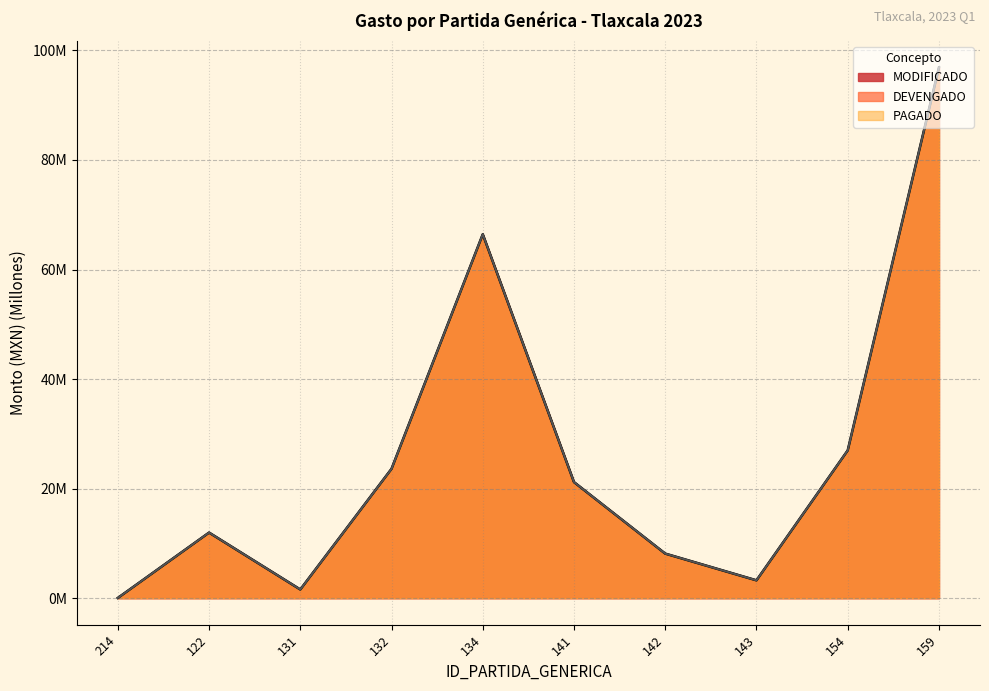

Which has a higher value, 122 or 143?

122